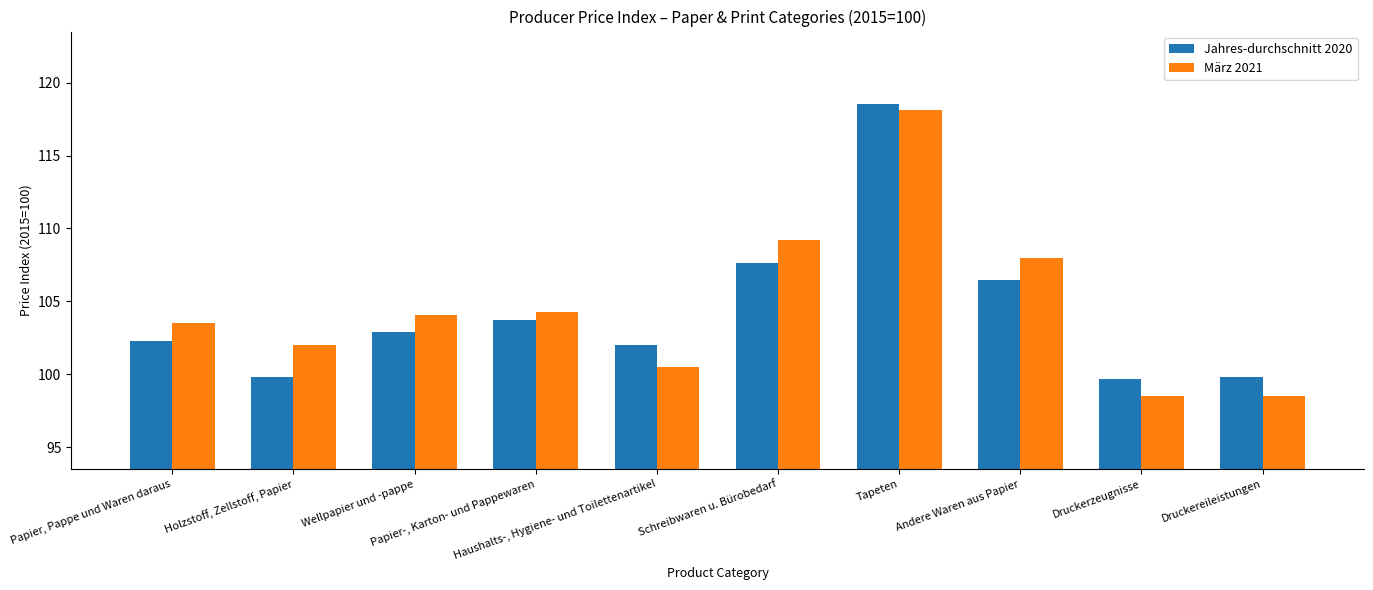

Rank the series at Druckerzeugnisse from lowest to highest value.

März 2021, Jahres-durchschnitt 2020